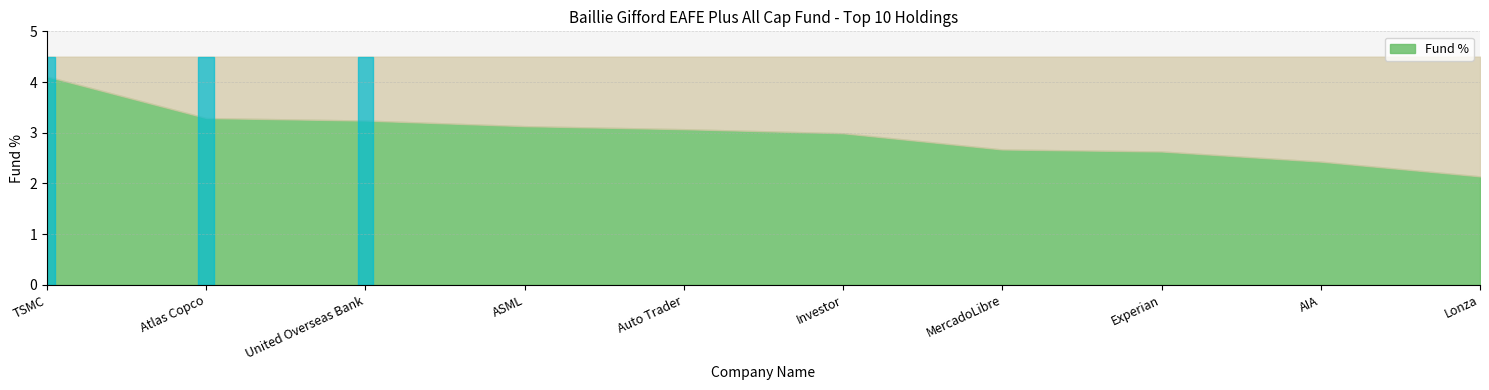

Does the chart display data point markers on the line(s)?

No